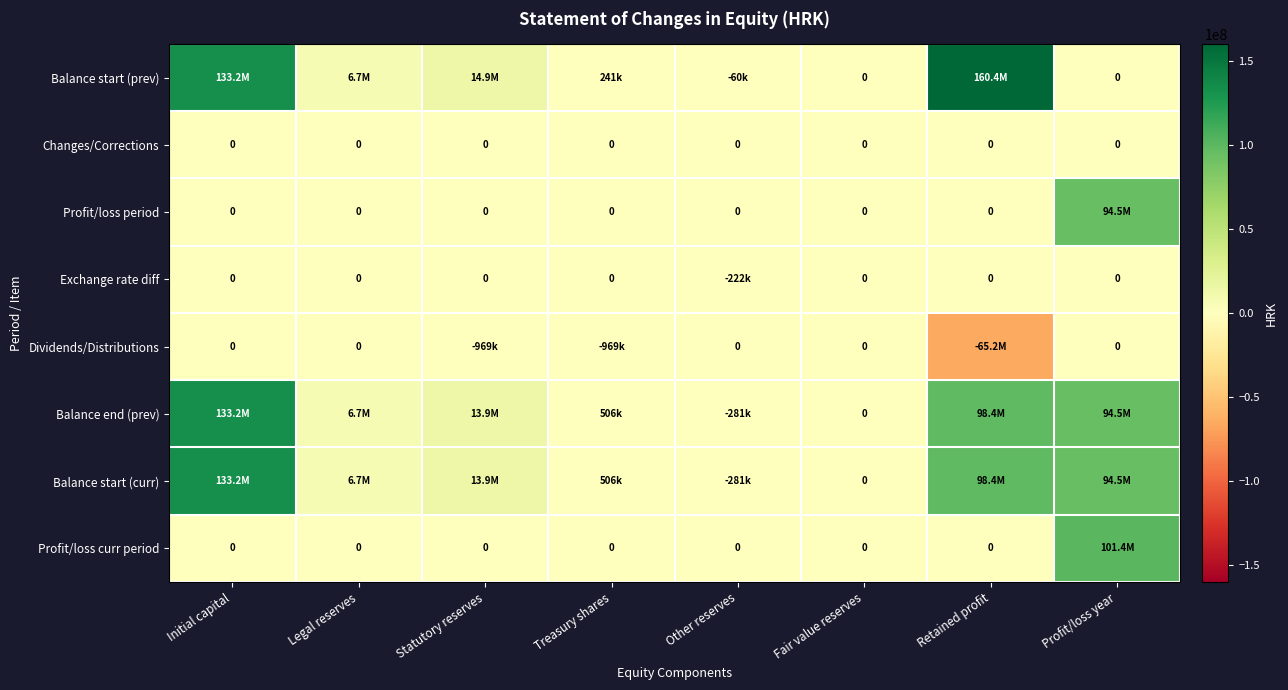

Is it true that Changes/Corrections equals 0 at Treasury shares?

True